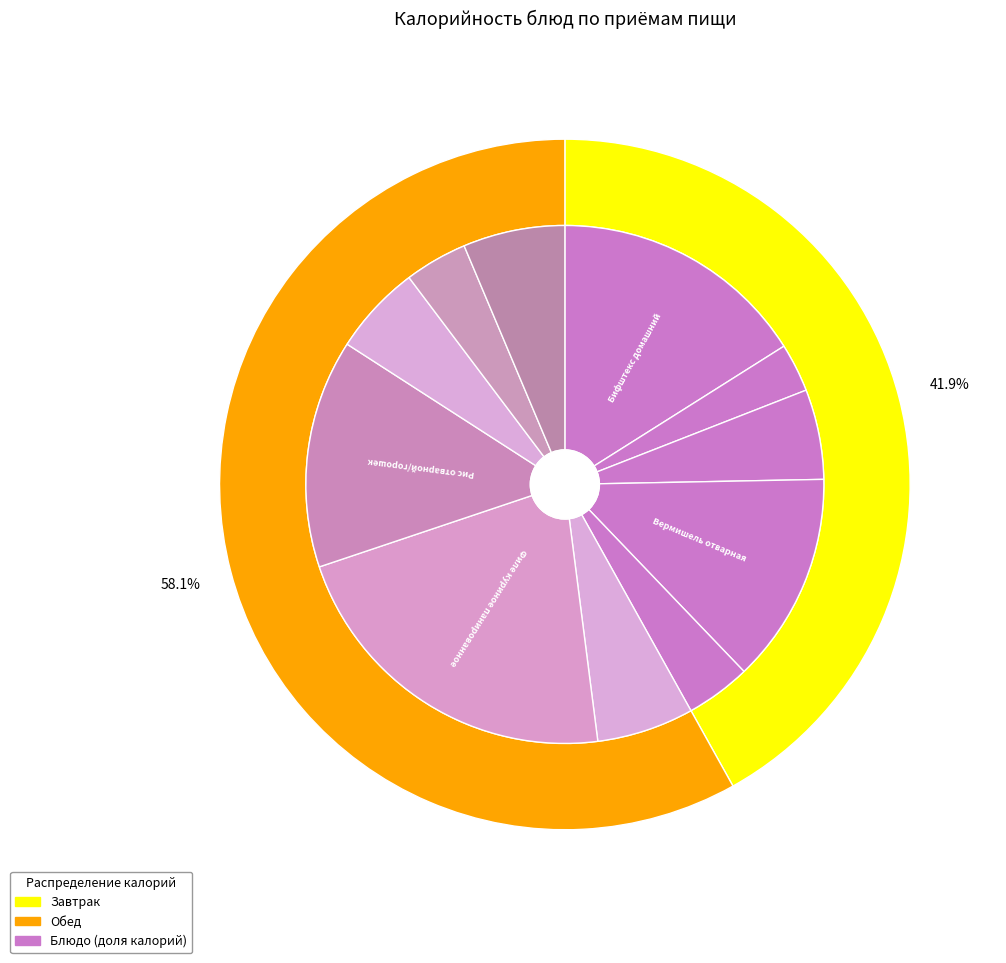

Count the number of slices in the pie.

11